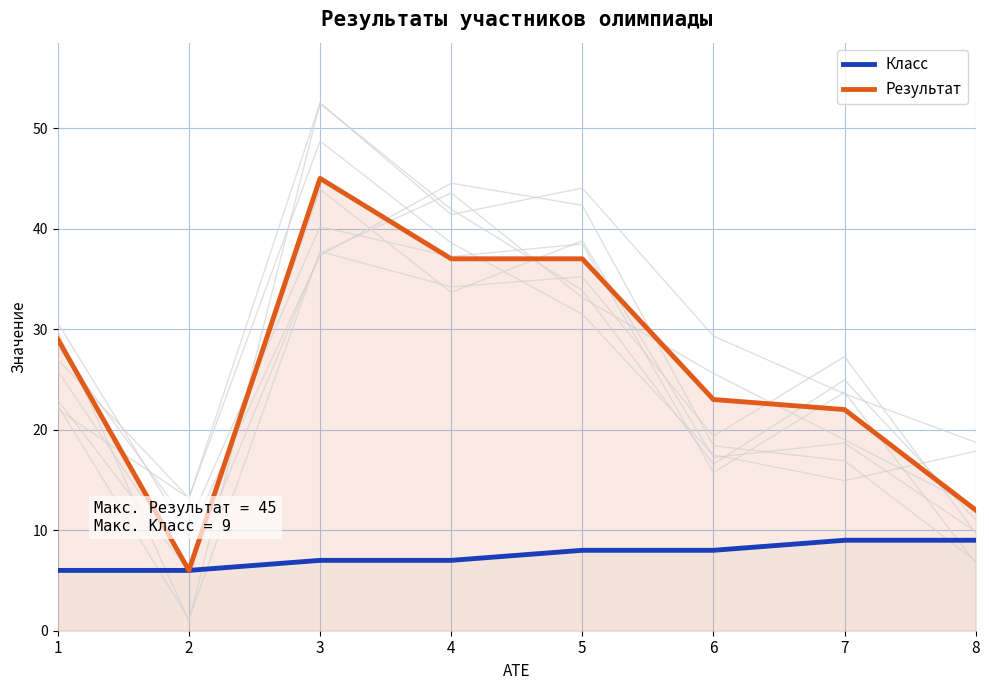

True or false: Результат and Класс intersect in this chart.

False